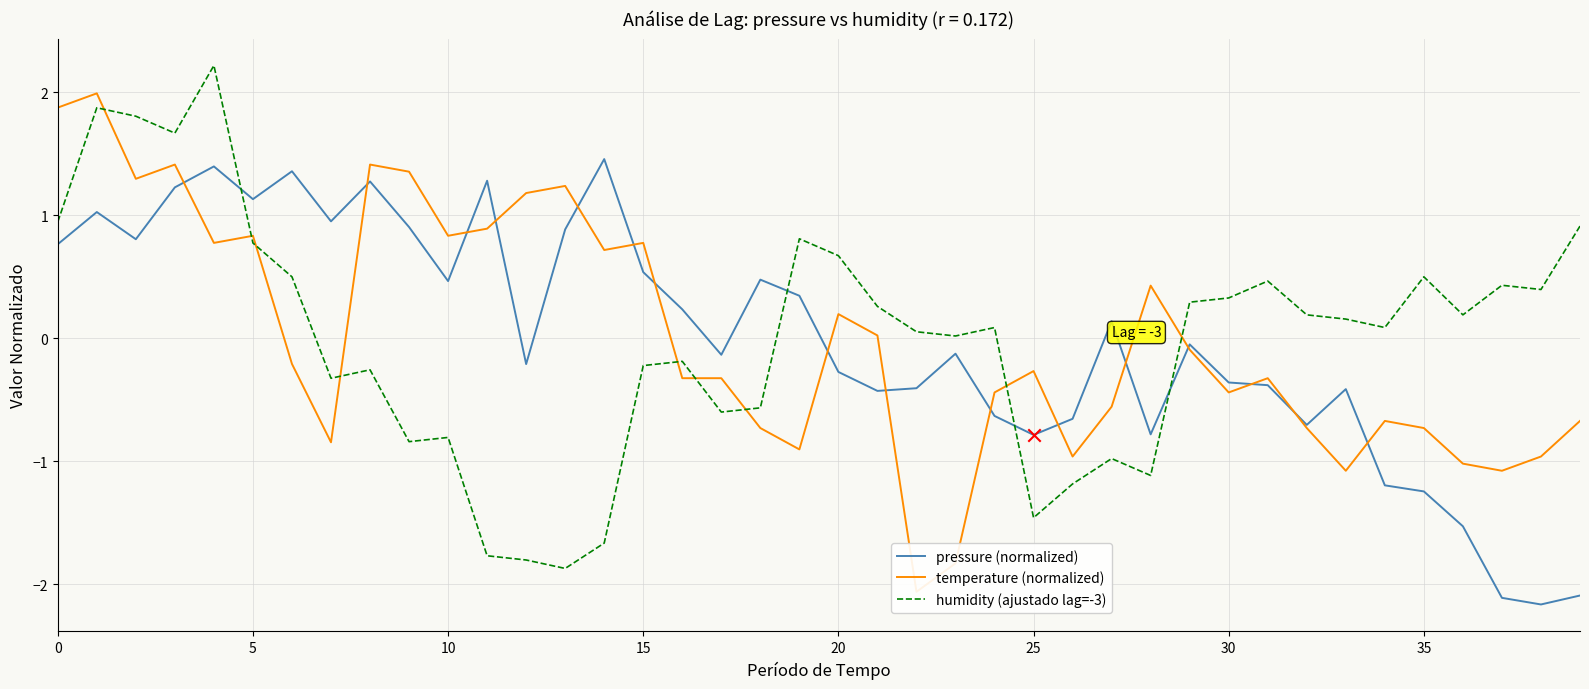

Which series has the largest total across all categories?

pressure (normalized)